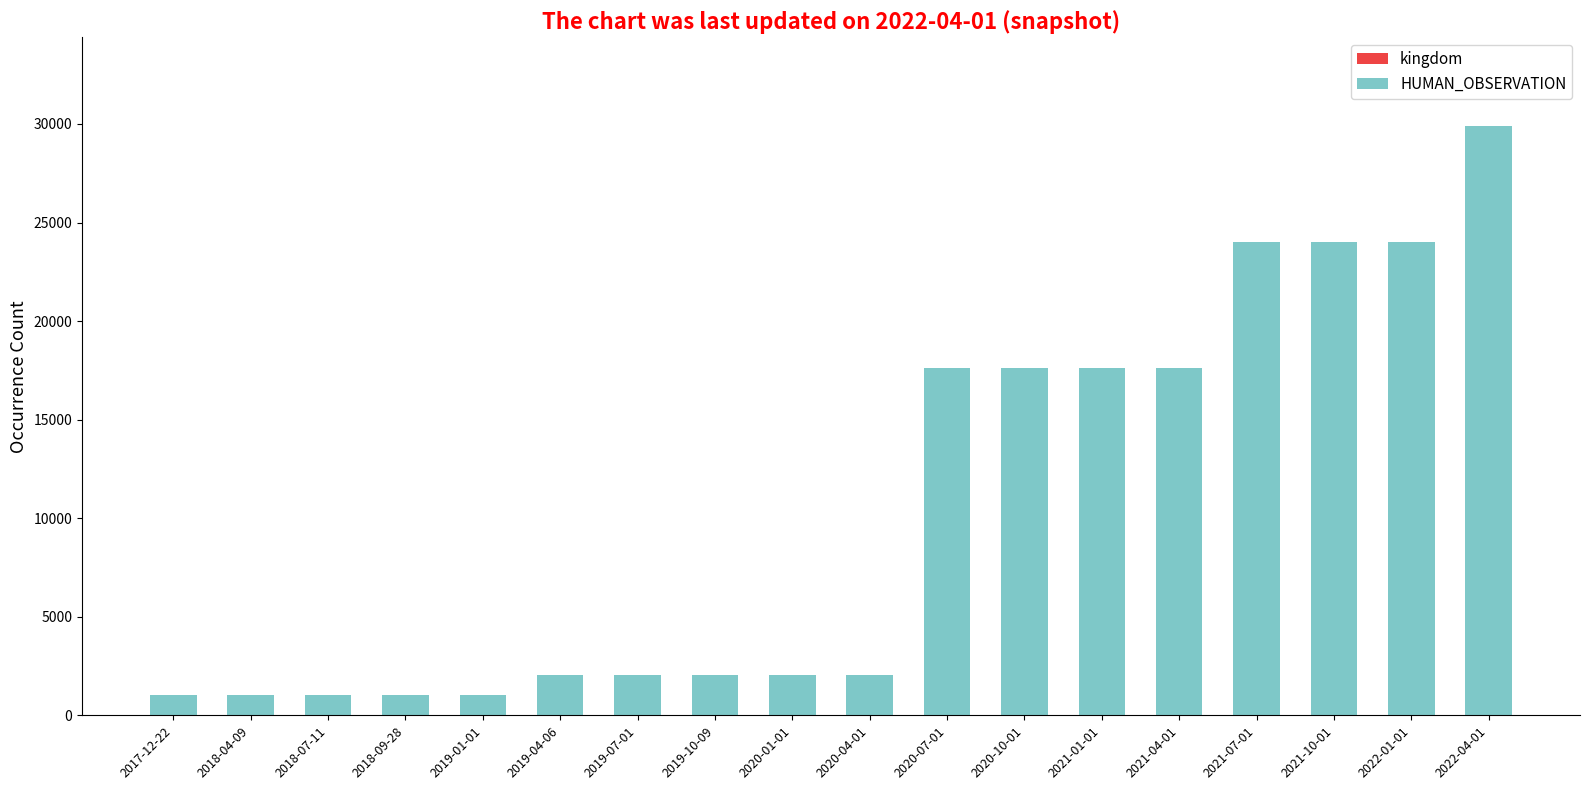

At which category is the sum across all series the highest?

2022-04-01